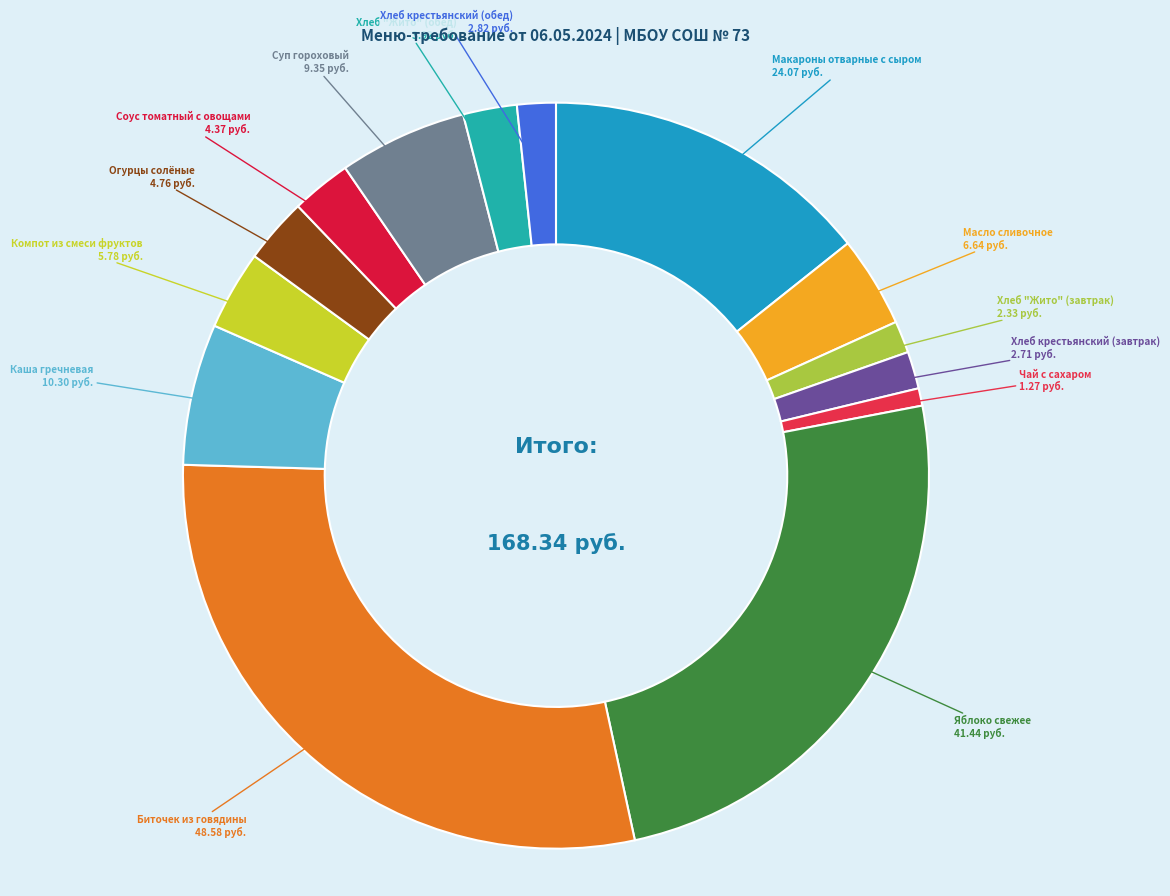

How many slices are in this pie chart?

14